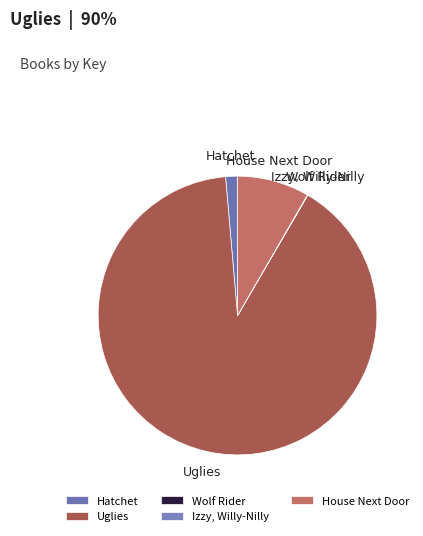

Is there a majority slice in this chart?

Yes